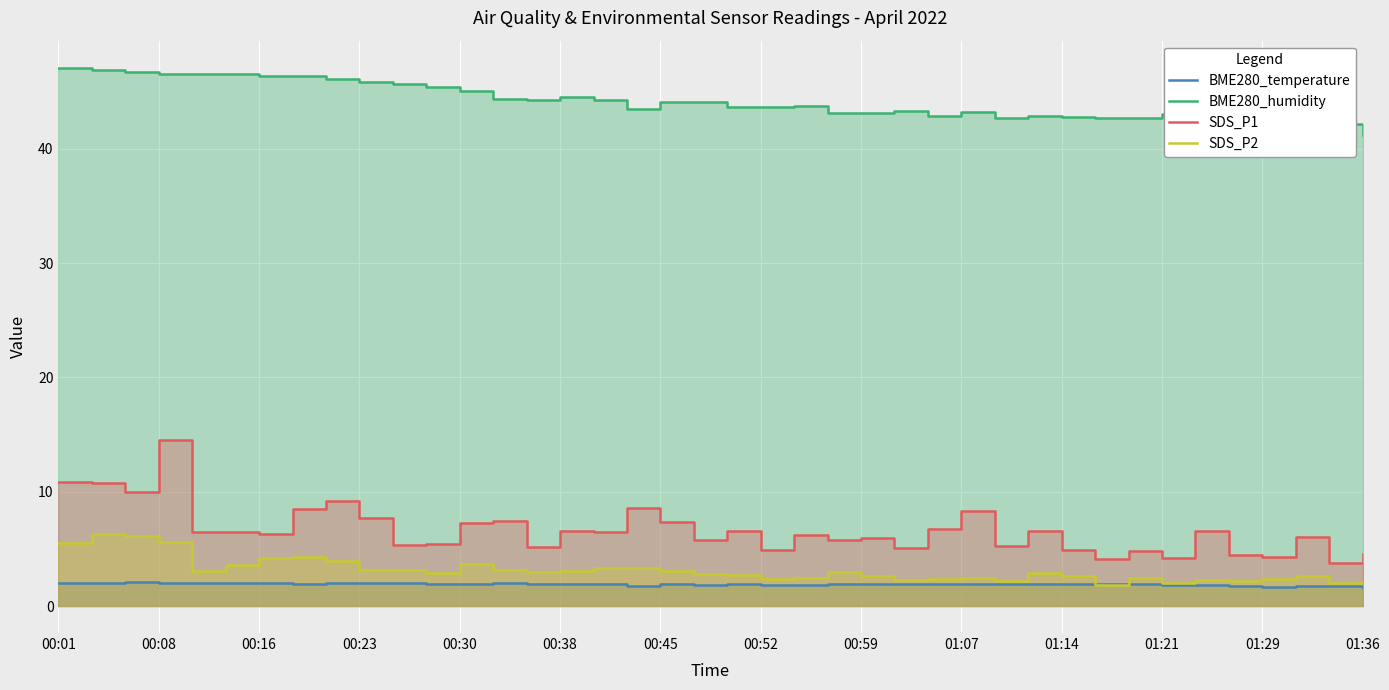

Reading left to right, what are all the values shown in this chart?

BME280_temperature: 2.0	2.0	2.1	2.0	2.0	2.0	2.0	1.9	2.0	2.0	2.0	2.0	1.9	2.0	1.9	2.0	1.9	1.8	1.9	1.9	1.9	1.9	1.9	1.9	1.9	1.9	1.9	1.9	1.9	1.9	1.9	1.9	1.9	1.9	1.8	1.8	1.7	1.8	1.8	1.6
BME280_humidity: 47.1	46.9	46.7	46.5	46.5	46.6	46.4	46.3	46.1	45.8	45.6	45.4	45.0	44.3	44.2	44.5	44.3	43.5	44.0	44.1	43.6	43.6	43.8	43.1	43.1	43.3	42.9	43.2	42.7	42.9	42.8	42.7	42.7	43.0	42.2	42.5	42.9	42.6	42.2	41.2
SDS_P1: 10.8	10.8	10.0	14.5	6.5	6.5	6.3	8.4	9.2	7.7	5.3	5.5	7.2	7.4	5.2	6.5	6.5	8.6	7.3	5.8	6.5	4.9	6.2	5.8	6.0	5.1	6.8	8.3	5.2	6.5	4.9	4.1	4.8	4.2	6.6	4.5	4.3	6.1	3.8	4.6
SDS_P2: 5.5	6.3	6.2	5.6	3.1	3.6	4.2	4.3	4.0	3.2	3.2	2.9	3.7	3.2	3.0	3.0	3.4	3.4	3.0	2.8	2.8	2.4	2.5	3.0	2.6	2.2	2.4	2.4	2.2	2.9	2.6	1.9	2.4	2.0	2.2	2.2	2.4	2.6	2.0	2.2